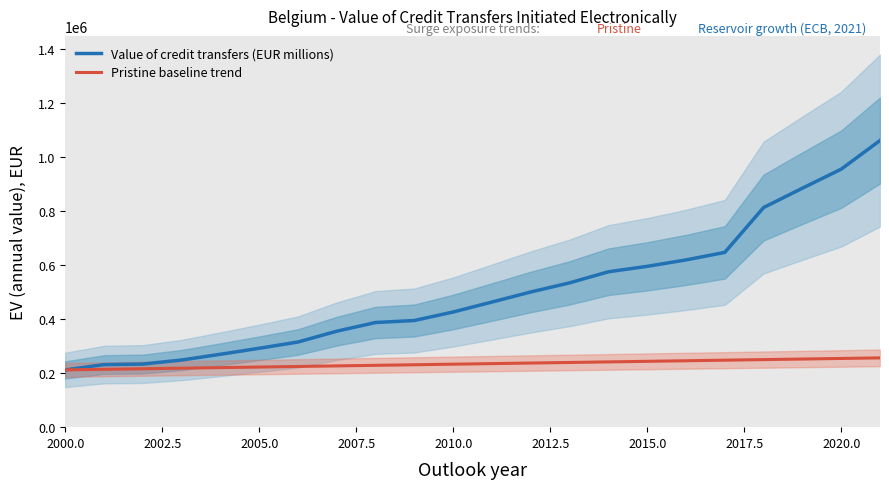

The value of Pristine baseline trend at 2000.0 is 212050.0. True or false?

True